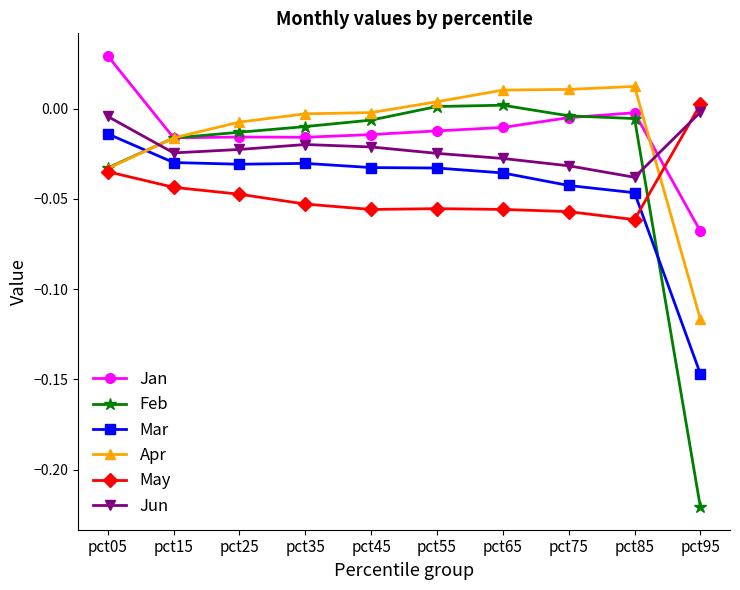

Is the value of May at pct65 greater than the value of Apr at pct25?

No